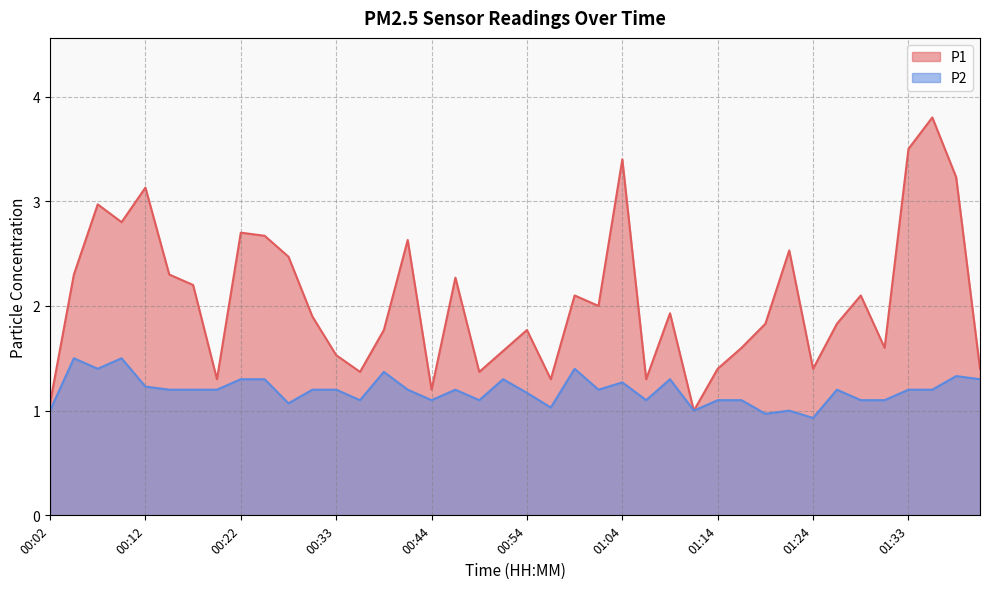

At how many categories does at least one series exceed 1?

39